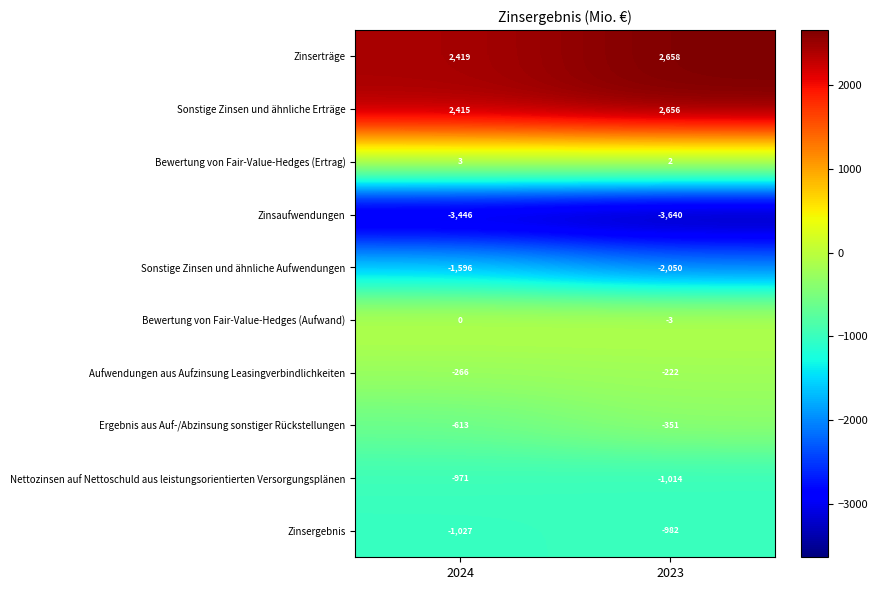

Which series has the largest total across all categories?

Zinserträge